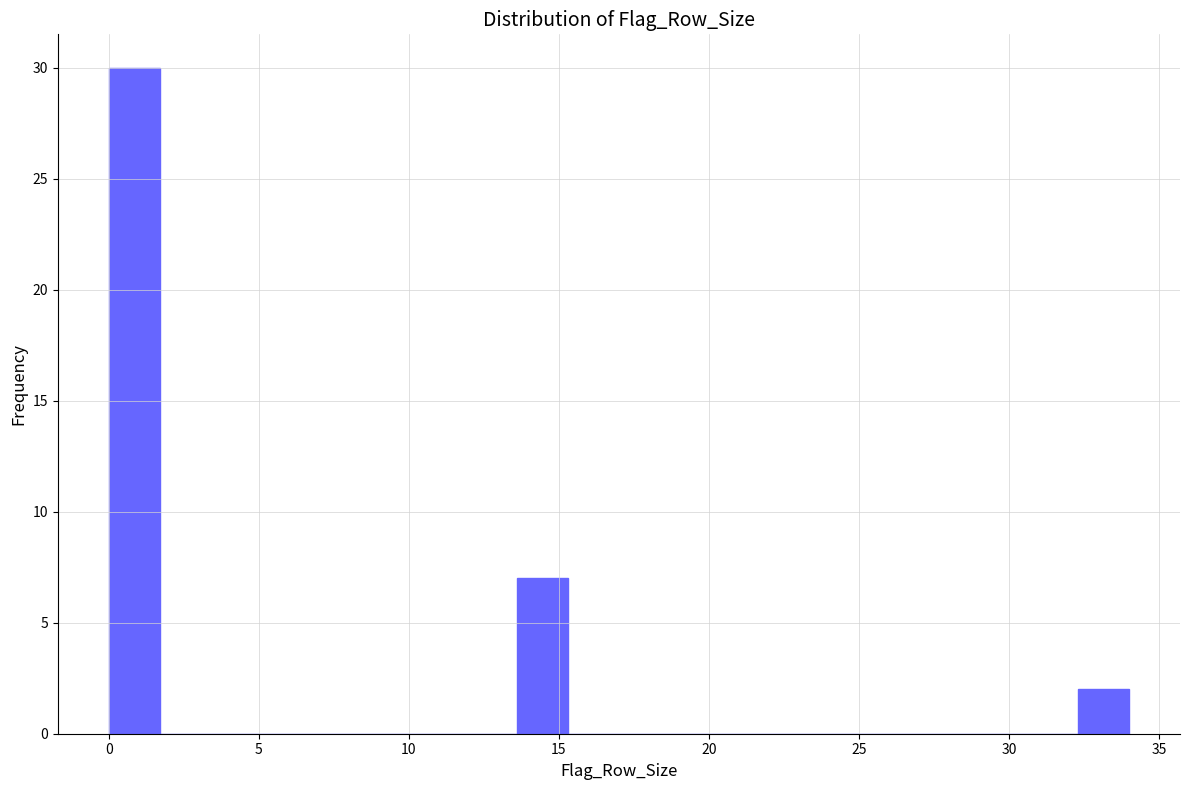

Around what value on the x-axis is the tallest bar? Give the approximate position of its centre, as read against the axis.

1.0